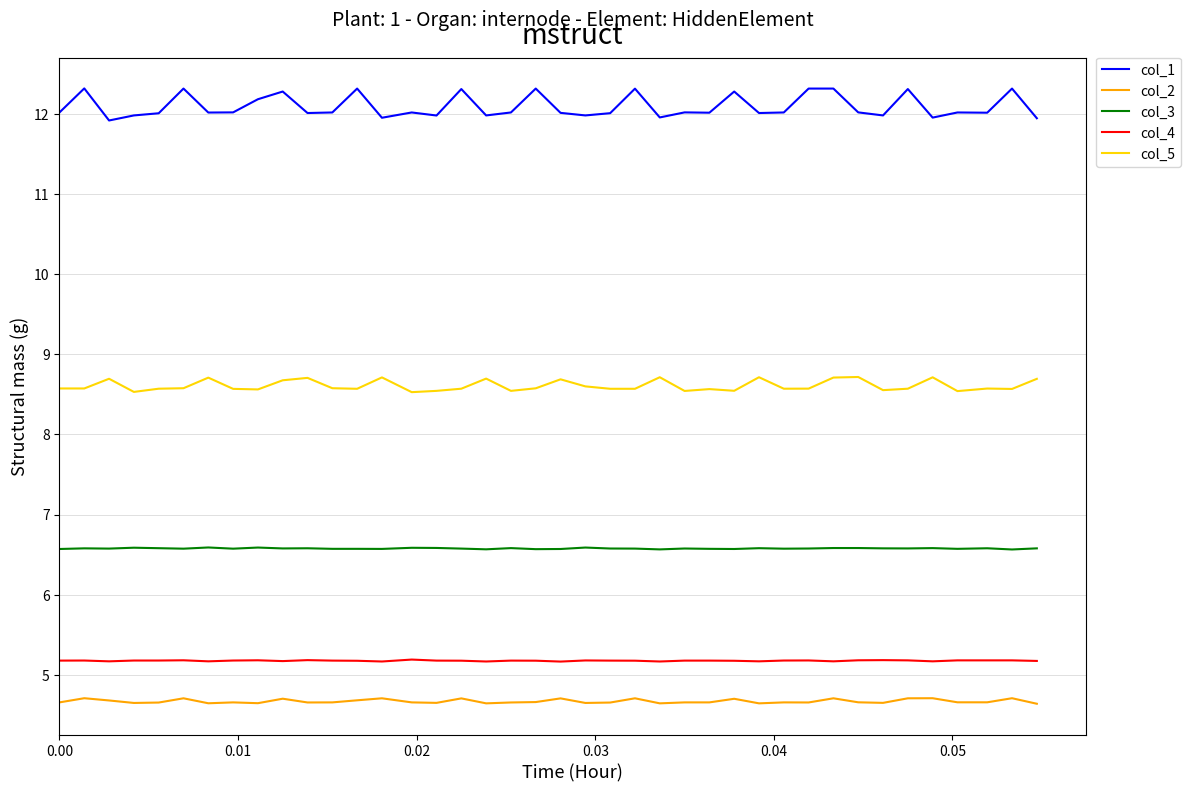

Rank the series by their maximum value, from lowest to highest.

col_2, col_4, col_3, col_5, col_1